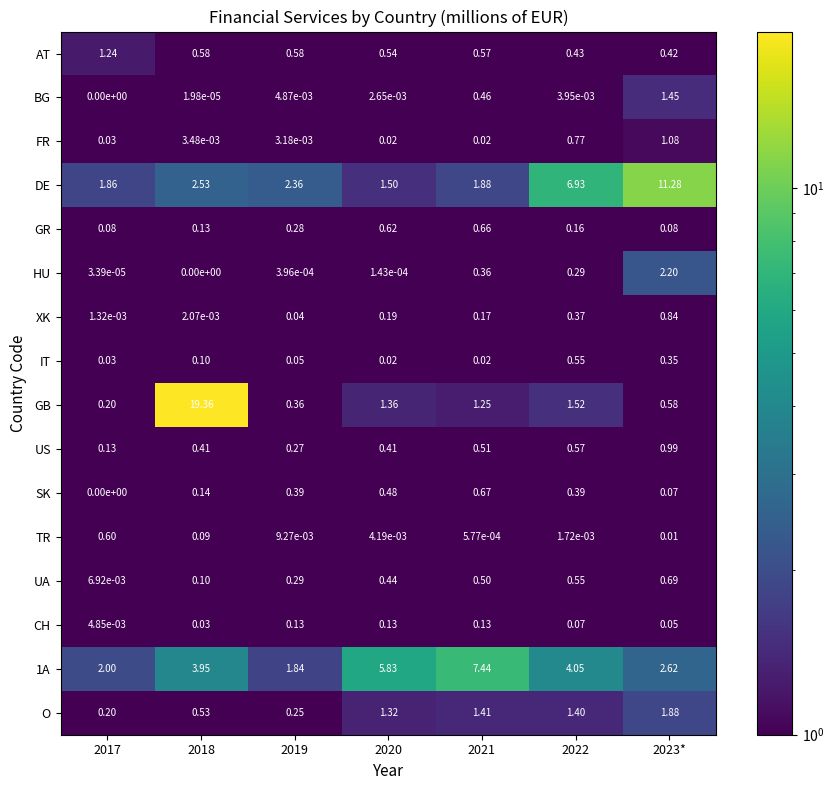

Which series has the largest range (max minus min)?

GB